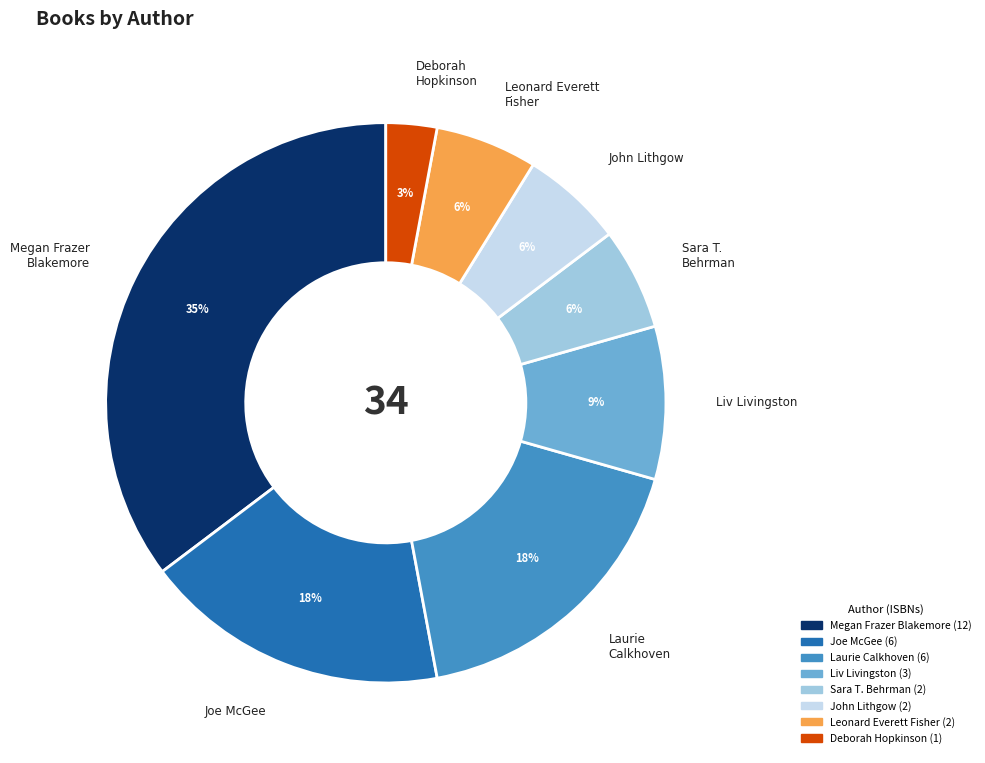

Is there any slice that represents more than half of the pie?

No